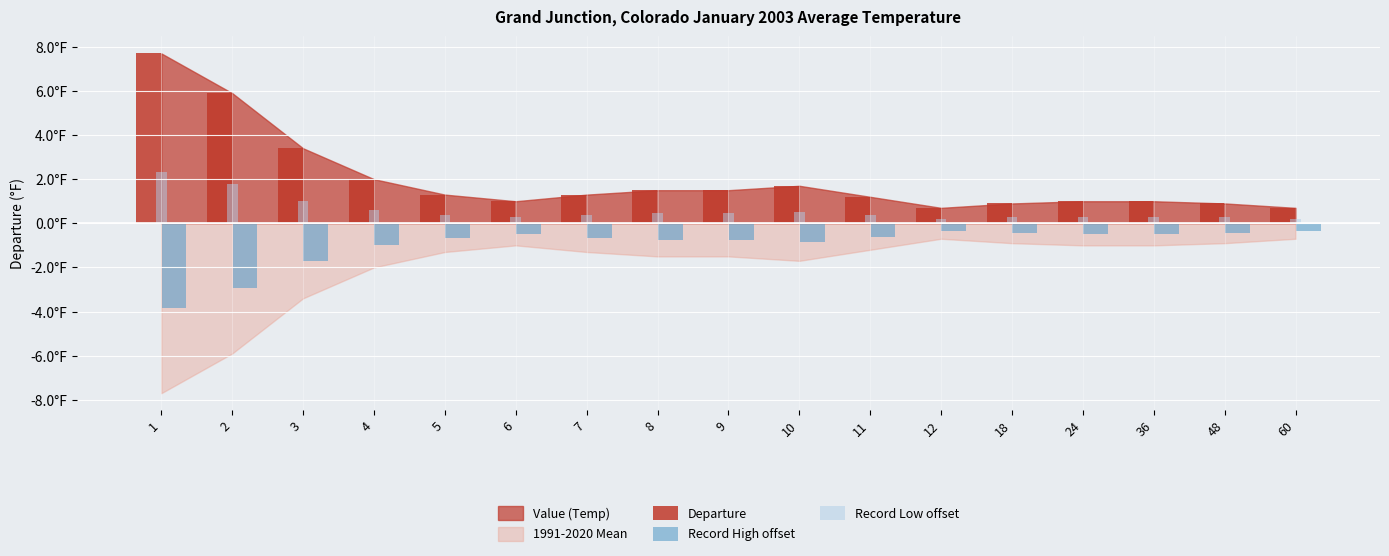

Does the chart contain stacked bars?

No